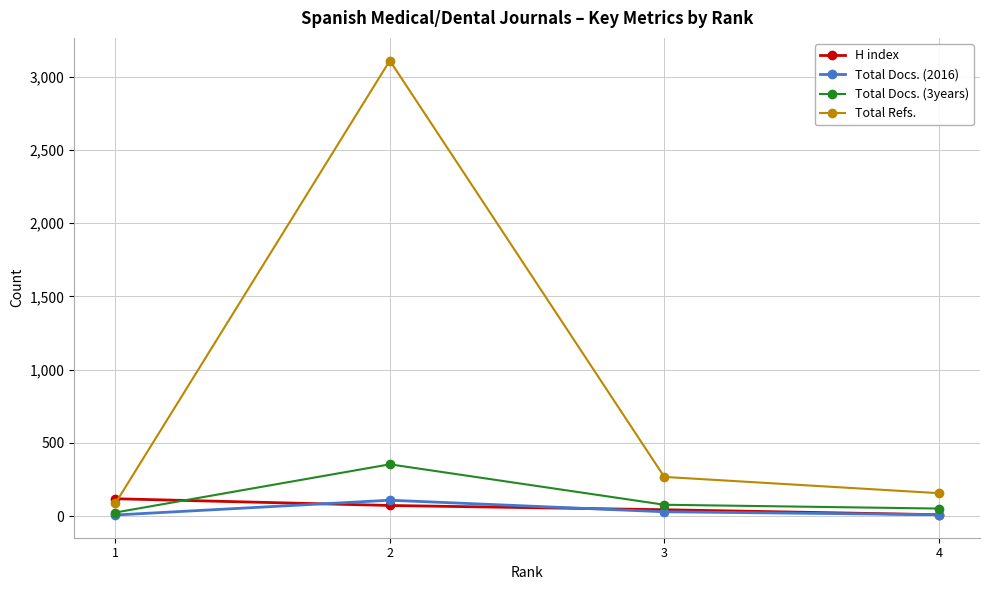

Which series has the largest total across all categories?

Total Refs.